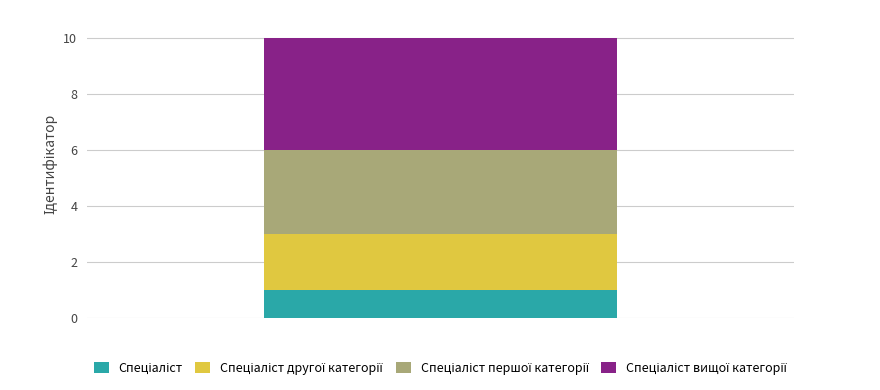

How many bars are there in total?

1